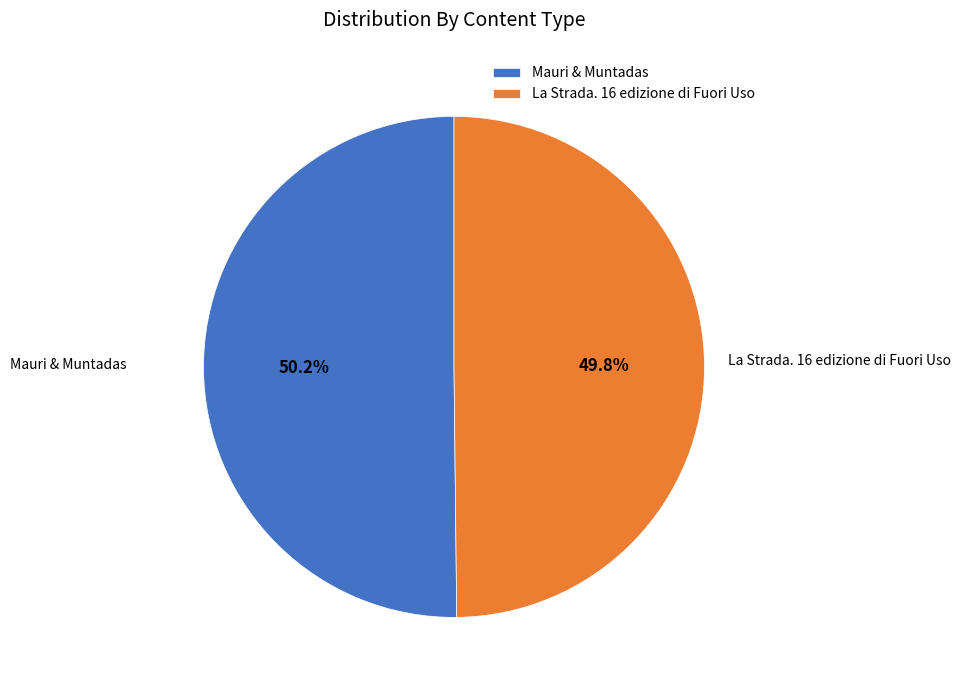

True or false: Mauri & Muntadas accounts for 50% of the total.

True